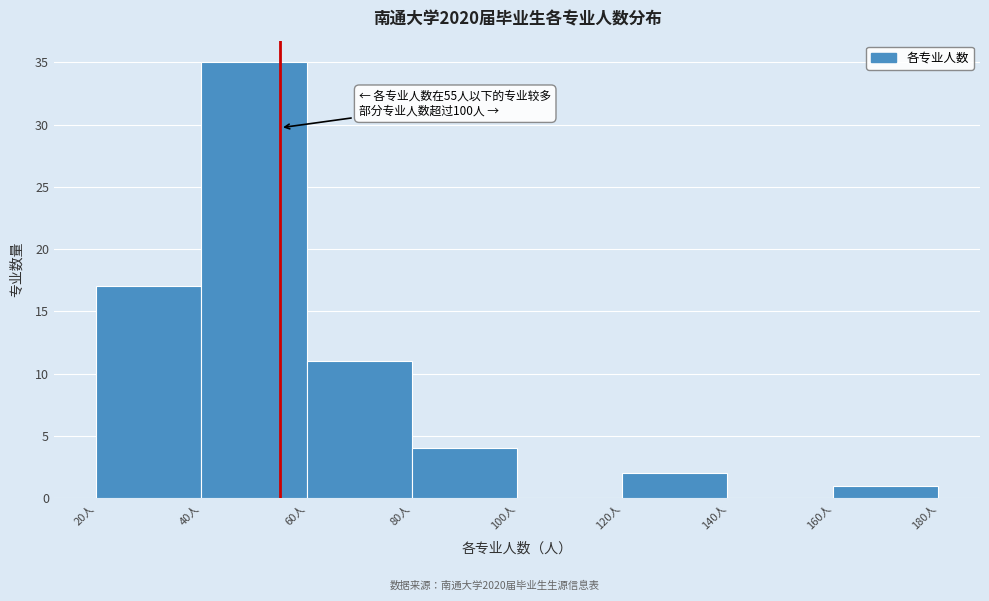

Over which range of the x-axis is the bar tallest?

40 to 60